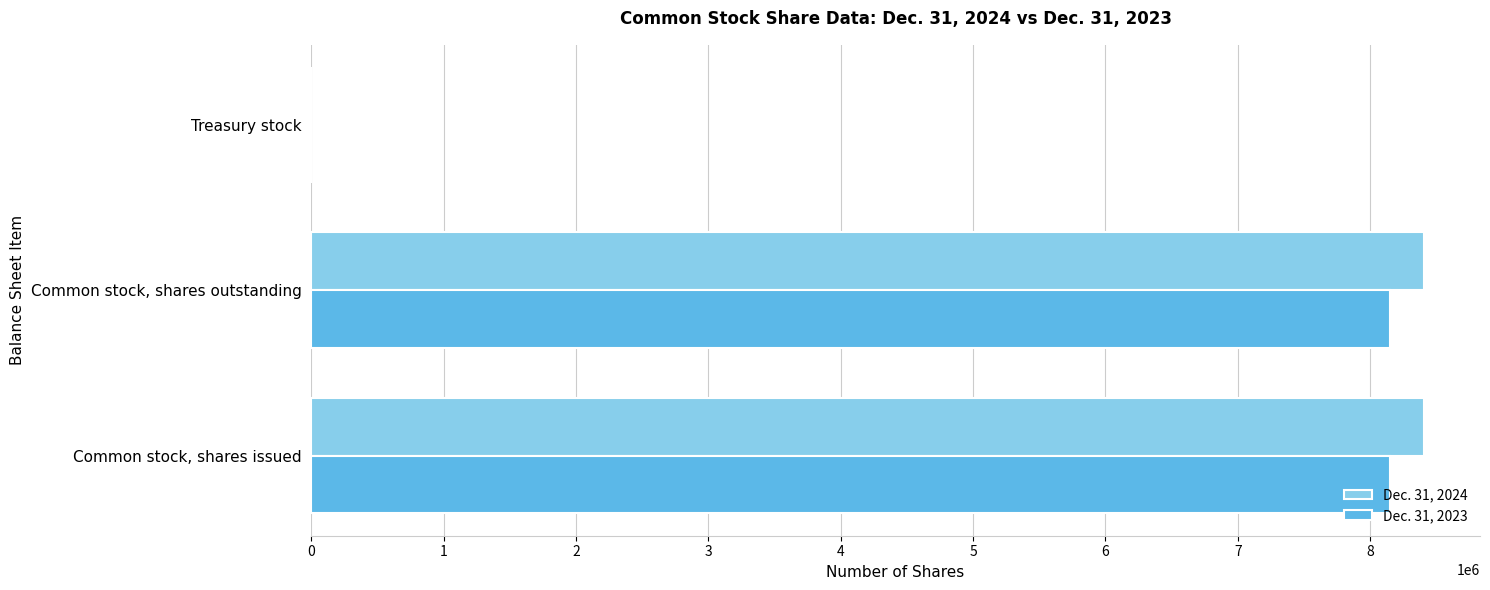

Is the value of Dec. 31, 2023 at Common stock, shares outstanding greater than the value of Dec. 31, 2024 at Common stock, shares issued?

No